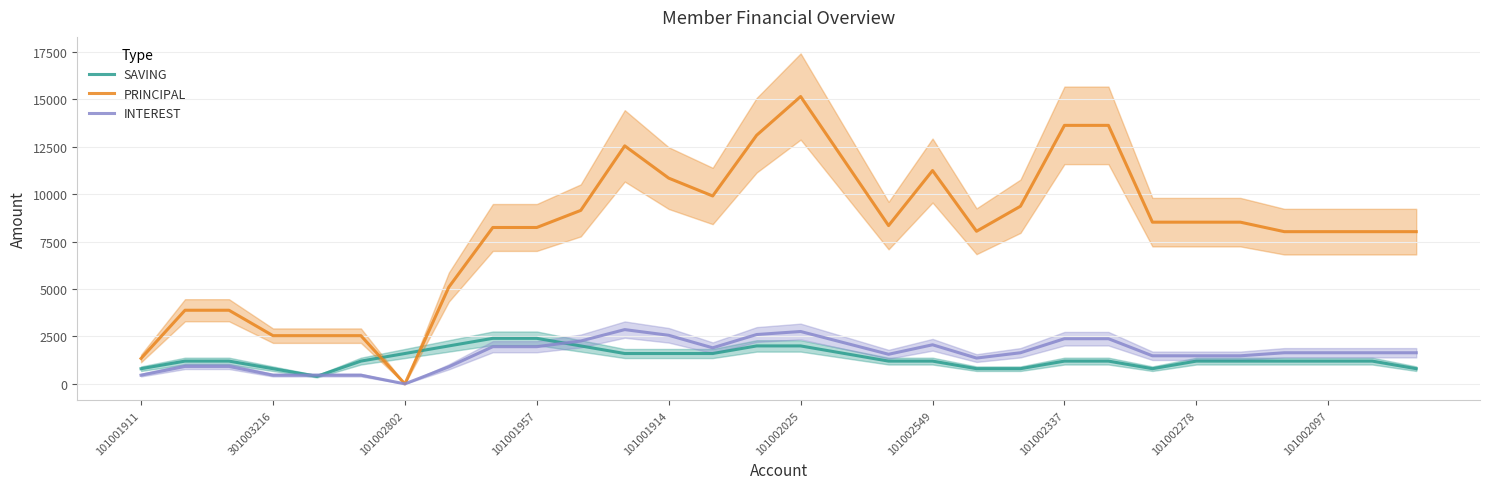

Does the chart have visible grid lines?

Yes